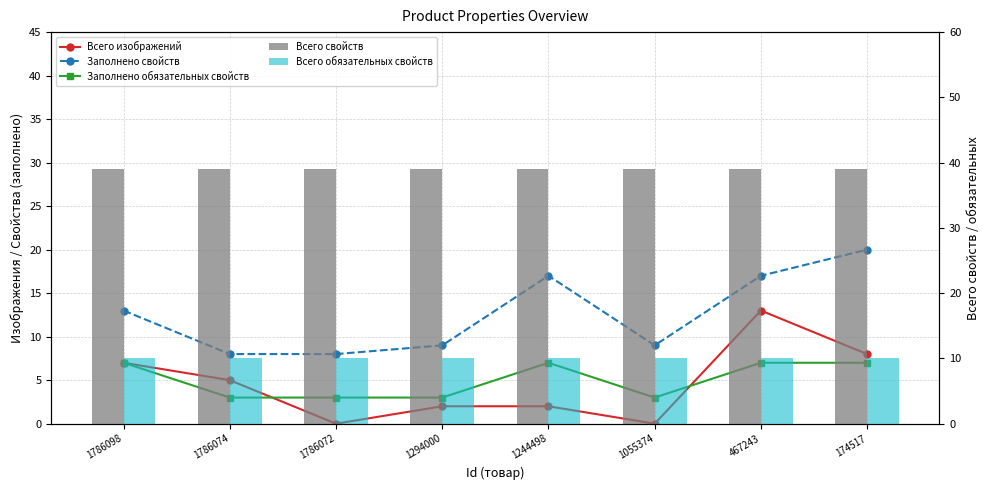

What is the value of the Заполнено обязательных свойств bar at the 8th from the left?

7